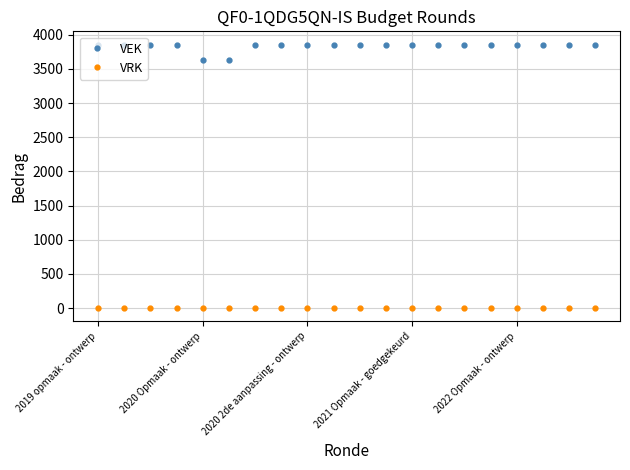

How many data points does each series have?

20